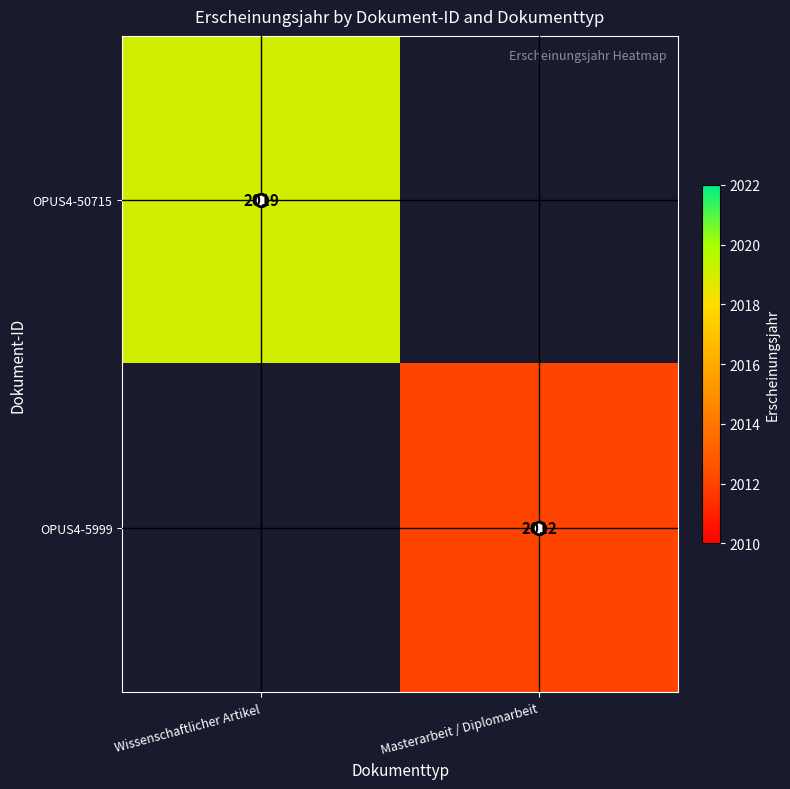

The OPUS4-50715 series shows 889 at Wissenschaftlicher Artikel. True or false?

False